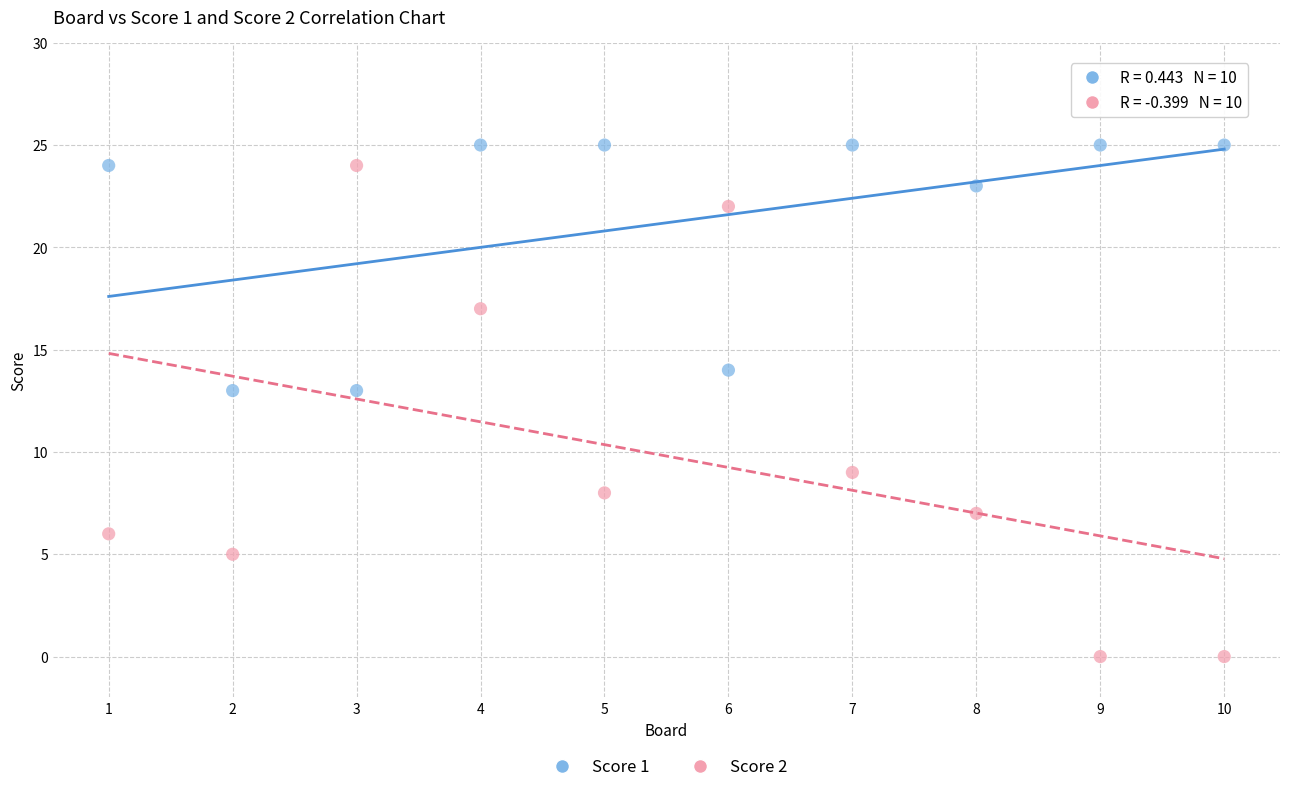

Which series has the largest Y range (max minus min)?

Score 2